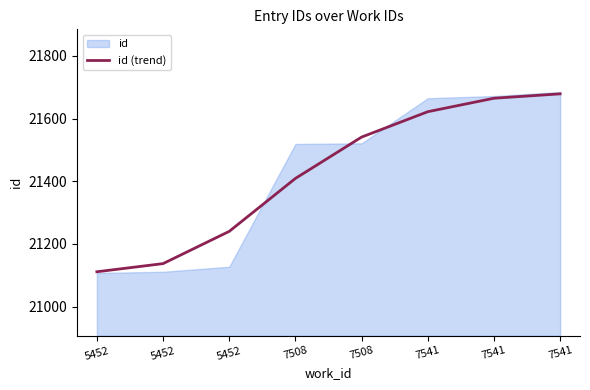

List the labels in order of value, smallest first.

5452, 5452, 5452, 7508, 7508, 7541, 7541, 7541